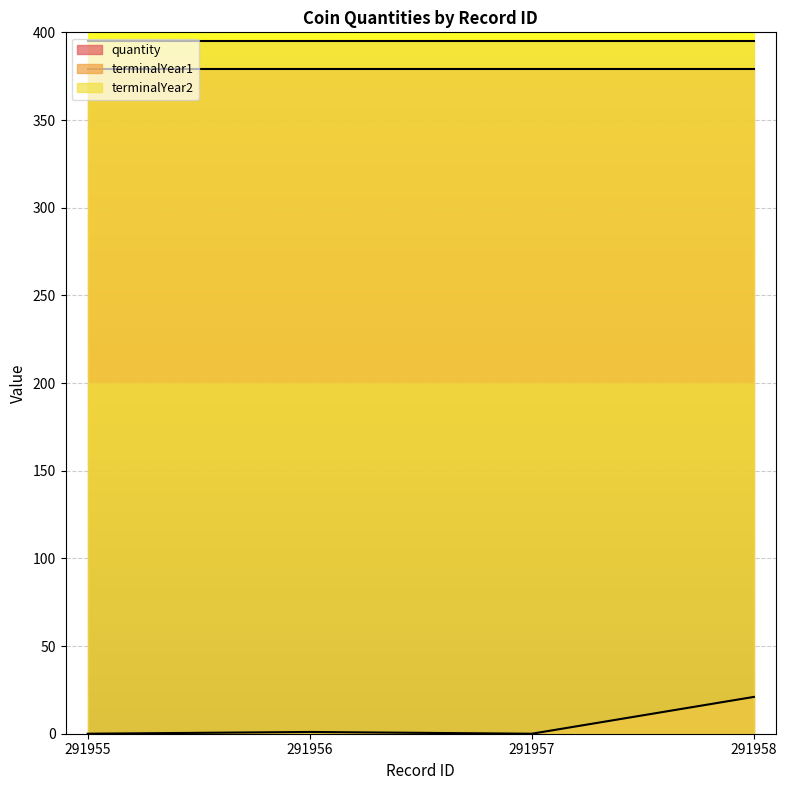

At which label is terminalYear2 closest to 395?

291955